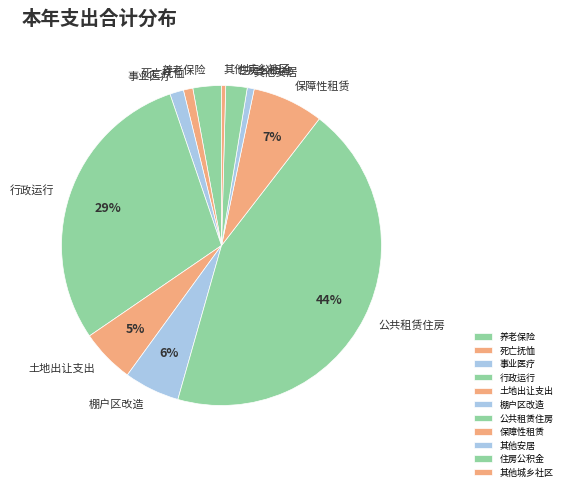

To the nearest percent, what portion does 行政运行 represent?

29%